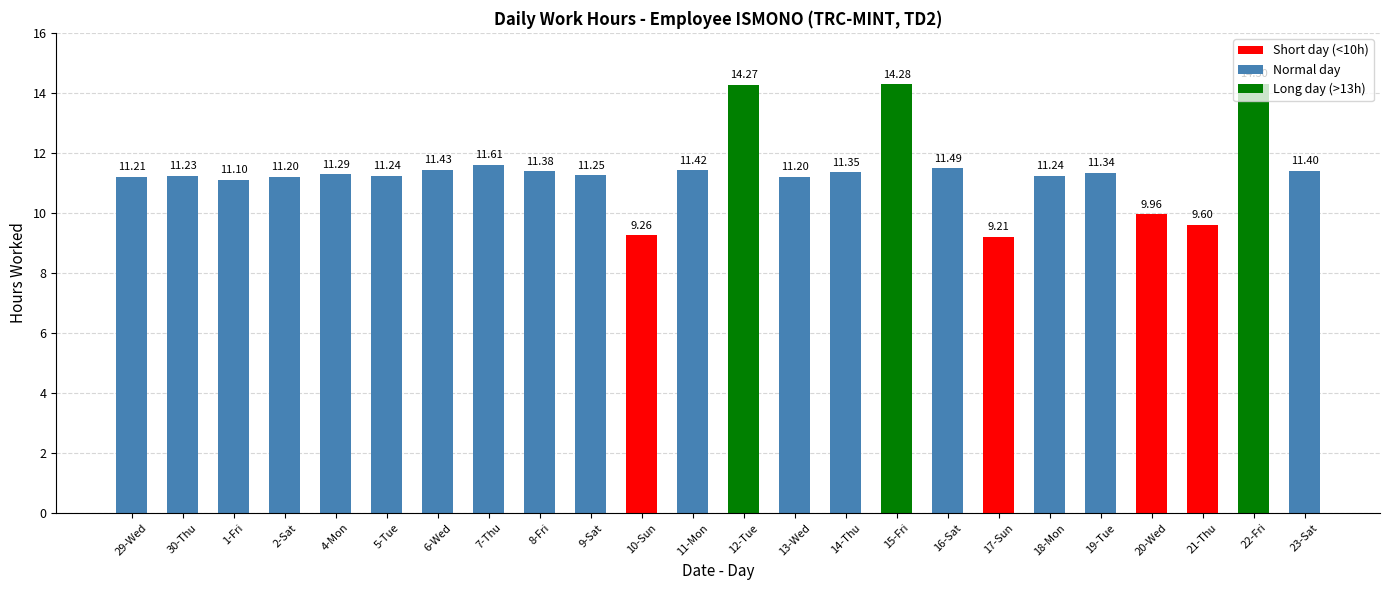

What is the sum of the values at 19-Tue and 20-Wed?

21.3